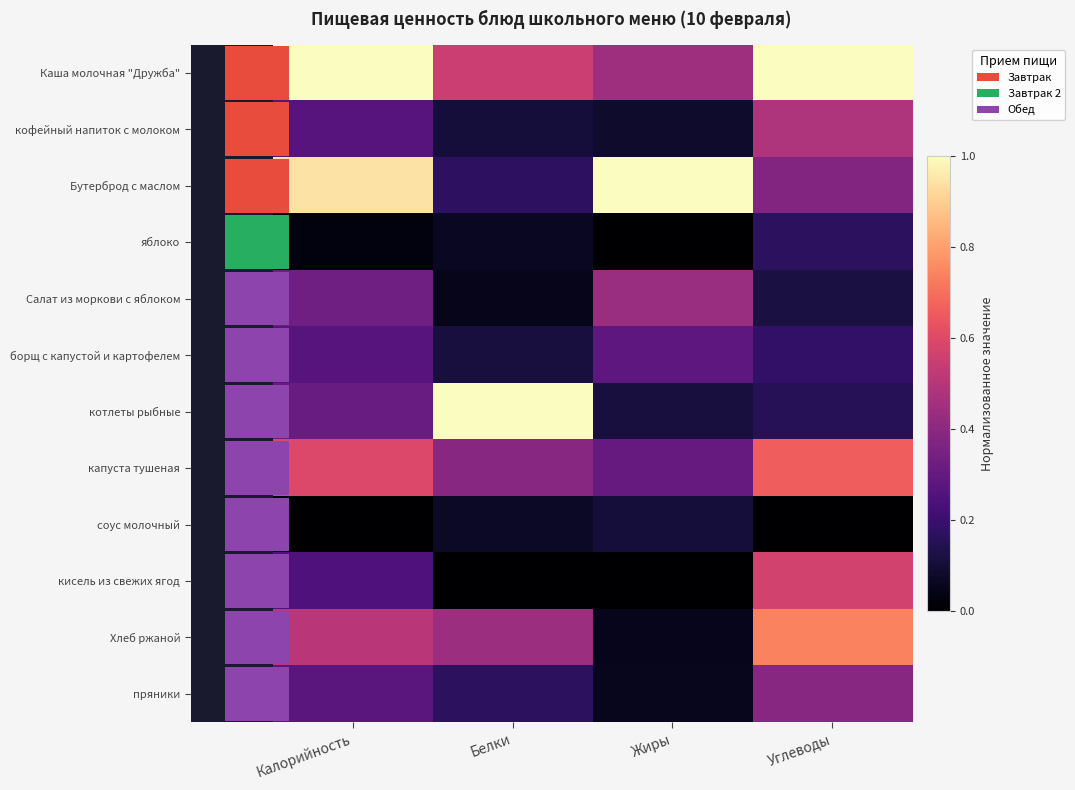

How many distinct data groups are displayed?

12